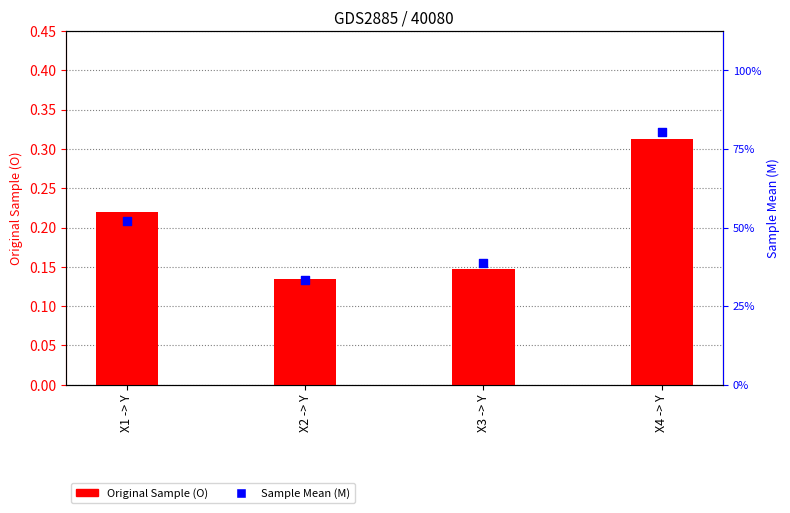

Which series contains the lowest Y value?

Sample Mean (M)